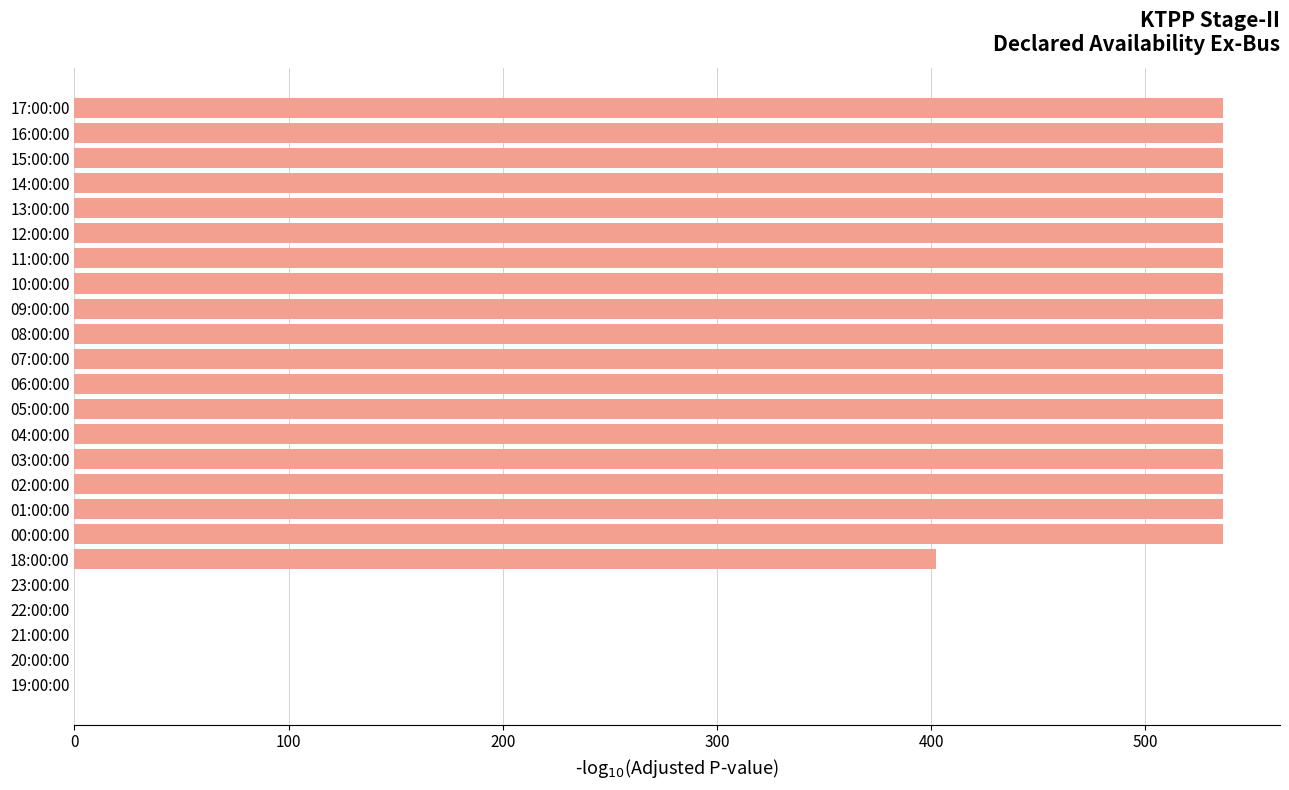

Where is the data nearest to the value 268?

18:00:00